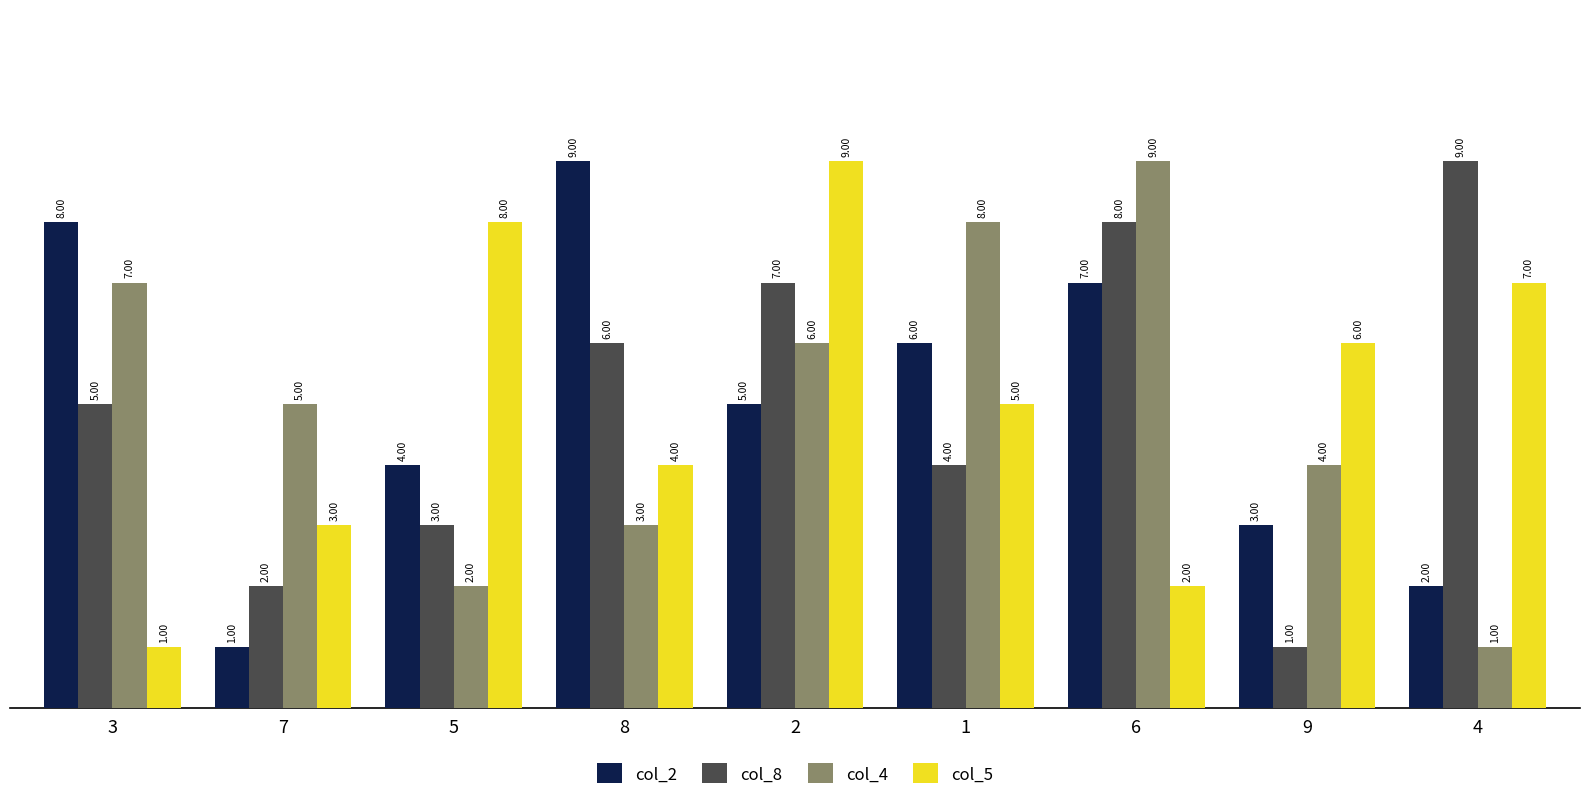

Count the col_2 values in the range 3 to 7.

5